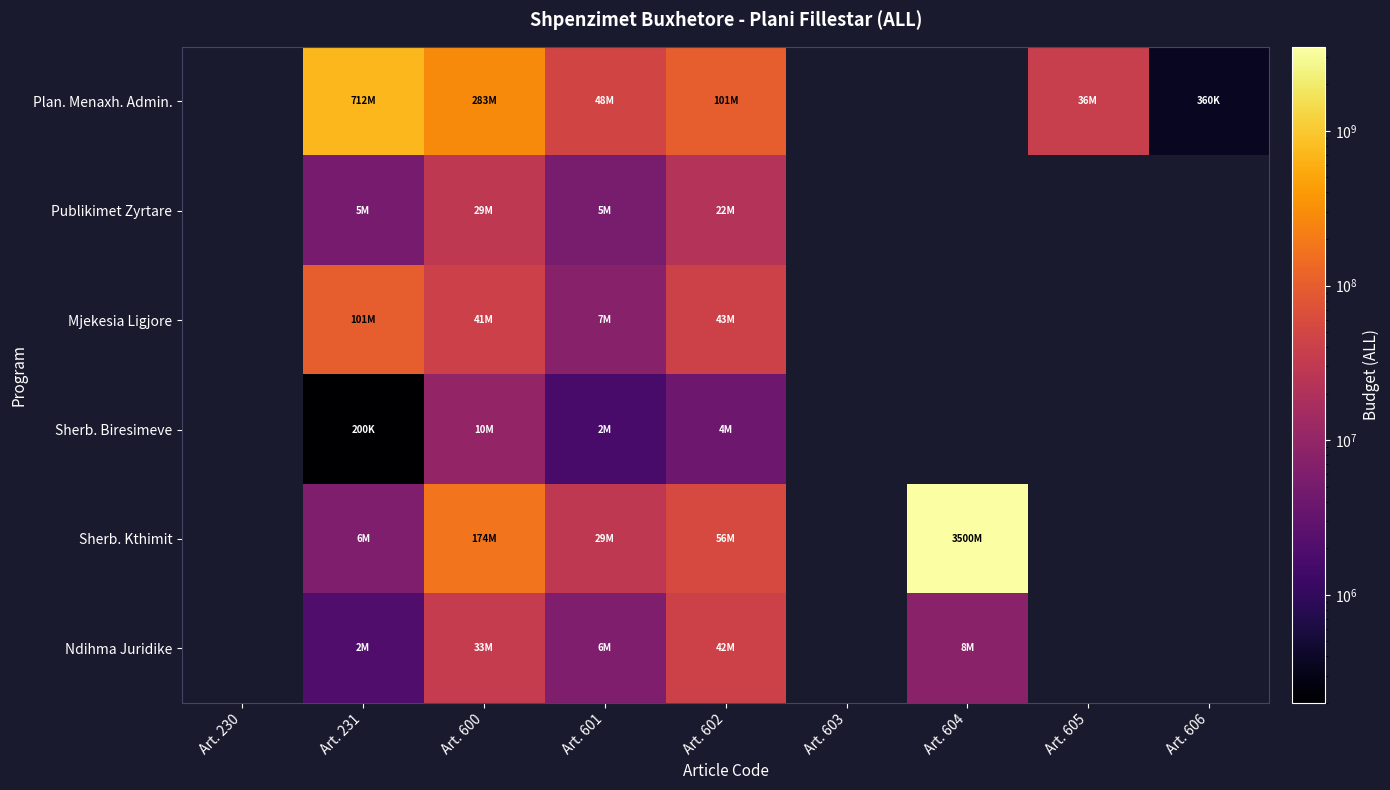

Reading right to left, what are all the values shown in this chart?

Plan. Menaxh. Admin.: Art. 606=360000	Art. 605=36000000	Art. 604=0	Art. 603=0	Art. 602=100640000	Art. 601=47870000	Art. 600=282900000	Art. 231=711800000	Art. 230=0
Publikimet Zyrtare: Art. 606=0	Art. 605=0	Art. 604=0	Art. 603=0	Art. 602=22200000	Art. 601=5141000	Art. 600=29159000	Art. 231=5000000	Art. 230=0
Mjekesia Ligjore: Art. 606=0	Art. 605=0	Art. 604=0	Art. 603=0	Art. 602=42600000	Art. 601=7354000	Art. 600=41118000	Art. 231=101000000	Art. 230=0
Sherb. Biresimeve: Art. 606=0	Art. 605=0	Art. 604=0	Art. 603=0	Art. 602=4000000	Art. 601=1680000	Art. 600=9880000	Art. 231=200000	Art. 230=0
Sherb. Kthimit: Art. 606=0	Art. 605=0	Art. 604=3500000000	Art. 603=0	Art. 602=56400000	Art. 601=29060000	Art. 600=174057000	Art. 231=6000000	Art. 230=0
Ndihma Juridike: Art. 606=0	Art. 605=0	Art. 604=8000000	Art. 603=0	Art. 602=42500000	Art. 601=6000000	Art. 600=33450000	Art. 231=2000000	Art. 230=0